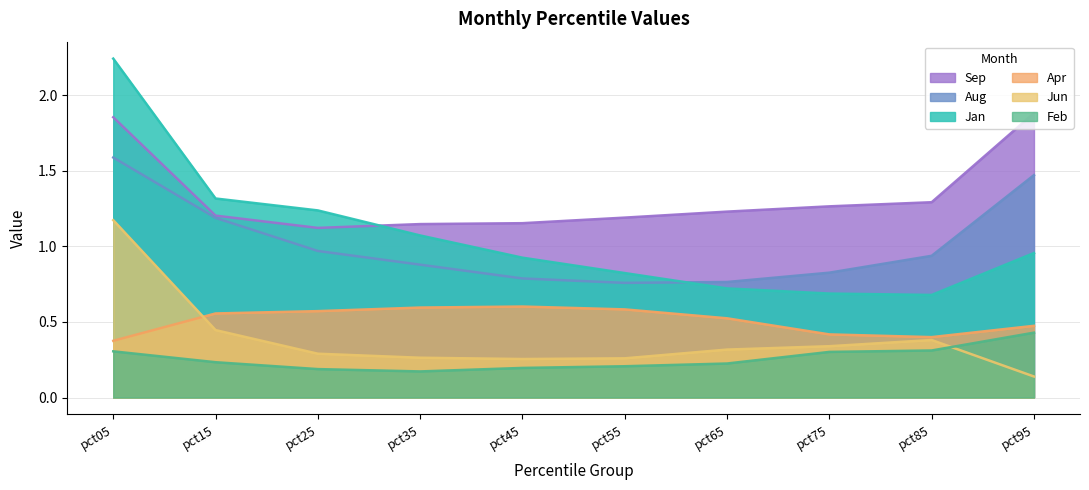

True or false: Sep and Jun intersect in this chart.

False